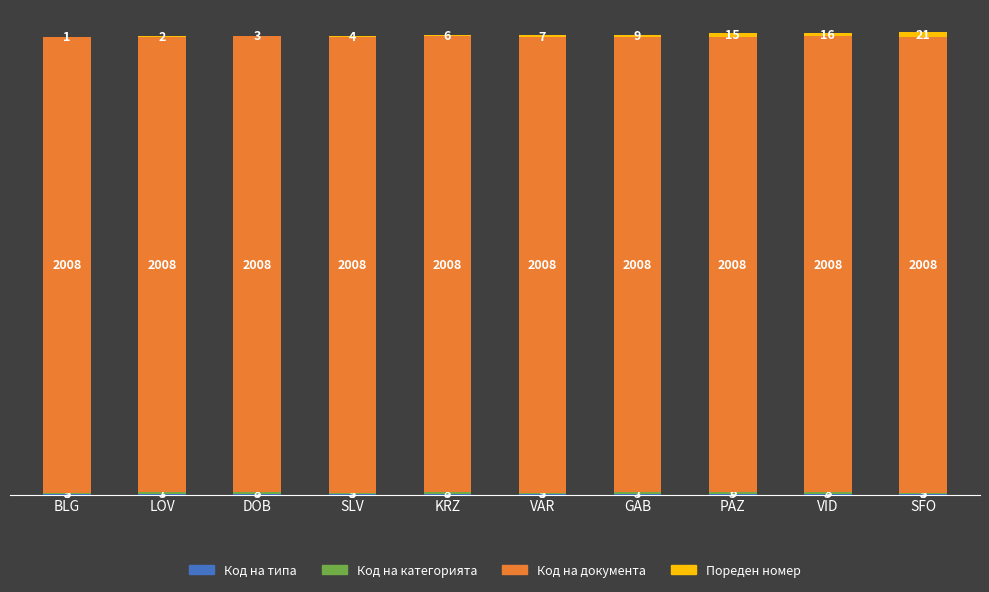

At which category is the sum across all series the highest?

SFO